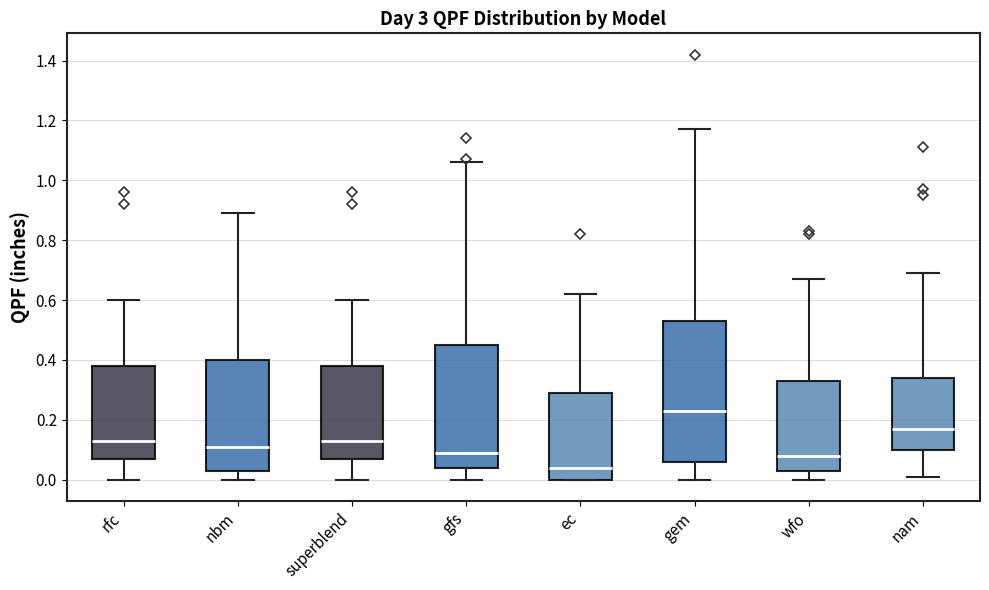

Comparing the boxes themselves (not the whiskers), which one is the tallest?

gem